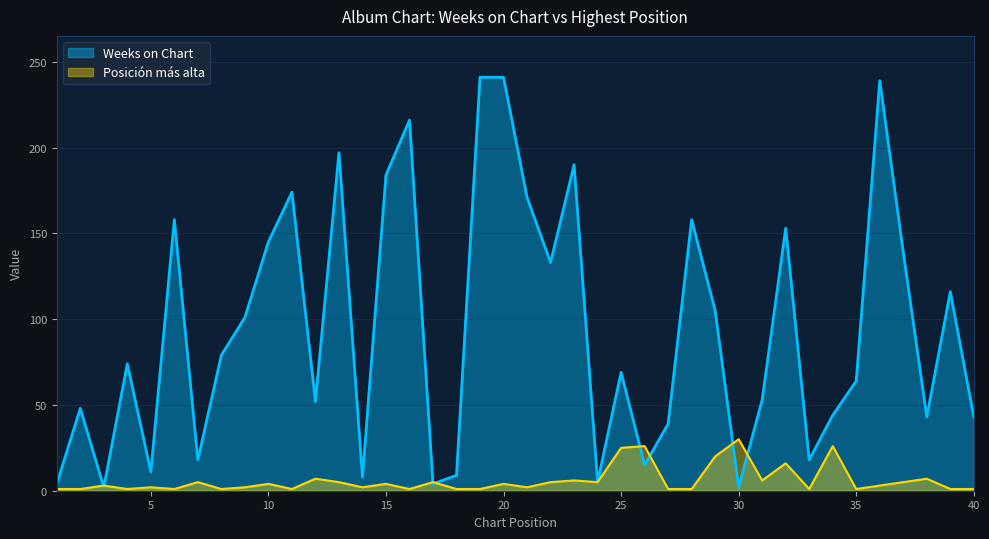

True or false: Weeks on Chart has a value of 5 at 14.

False